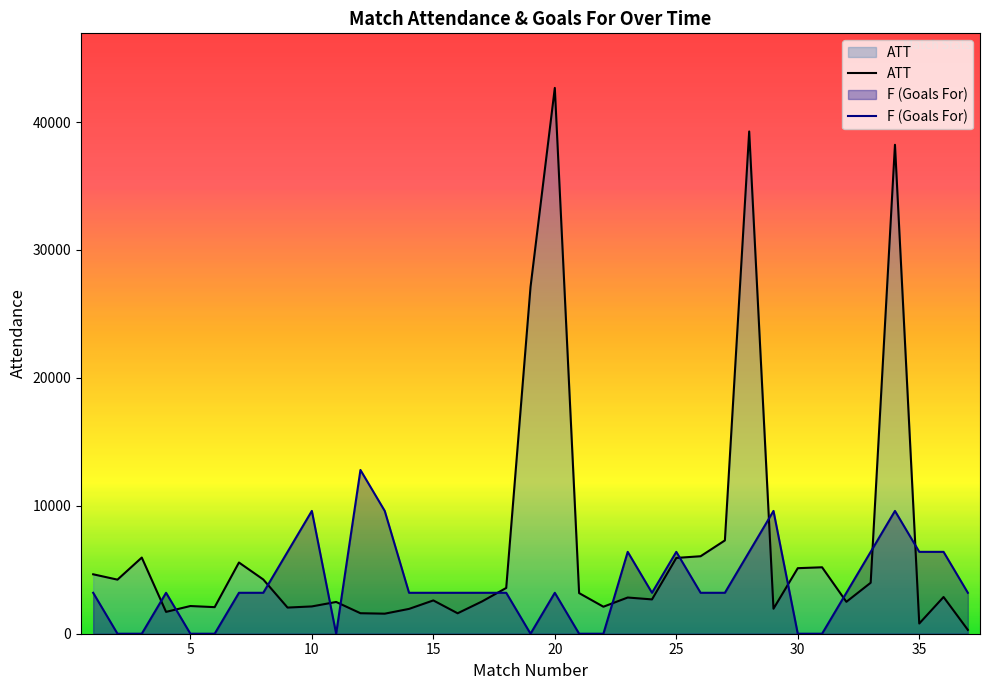

What is the average value of the ATT series?

6830.1